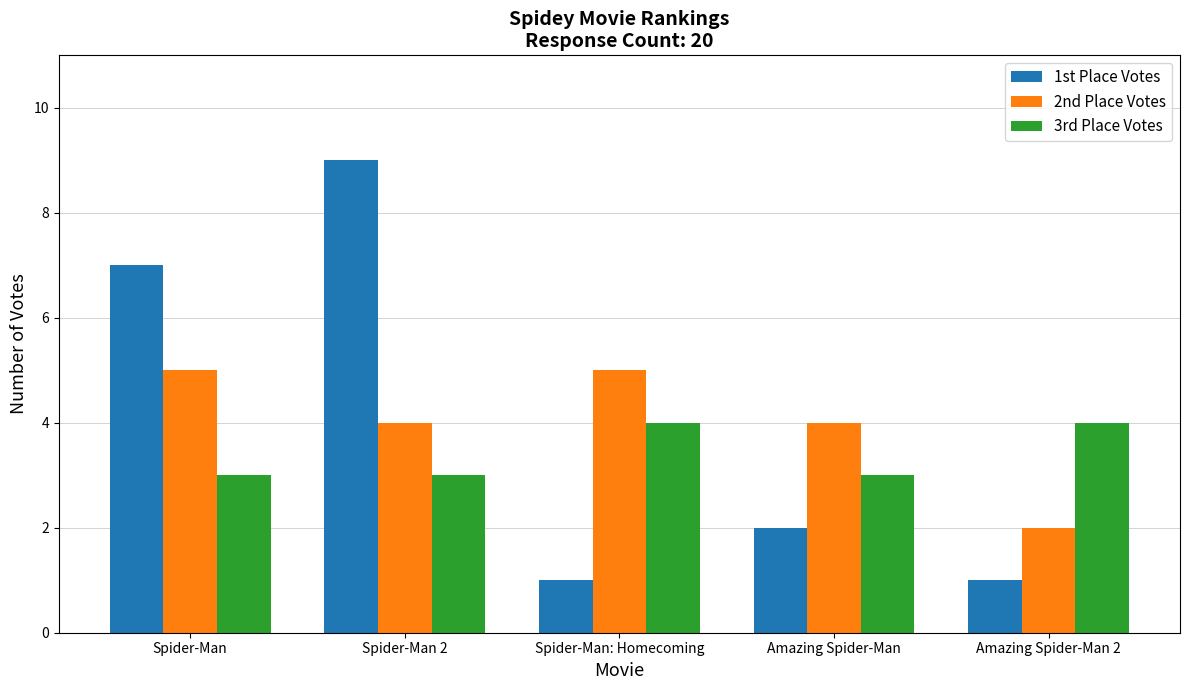

Reading left to right, list all the values displayed in this chart.

1st Place Votes: Spider-Man=7	Spider-Man 2=9	Spider-Man: Homecoming=1	Amazing Spider-Man=2	Amazing Spider-Man 2=1
2nd Place Votes: Spider-Man=5	Spider-Man 2=4	Spider-Man: Homecoming=5	Amazing Spider-Man=4	Amazing Spider-Man 2=2
3rd Place Votes: Spider-Man=3	Spider-Man 2=3	Spider-Man: Homecoming=4	Amazing Spider-Man=3	Amazing Spider-Man 2=4